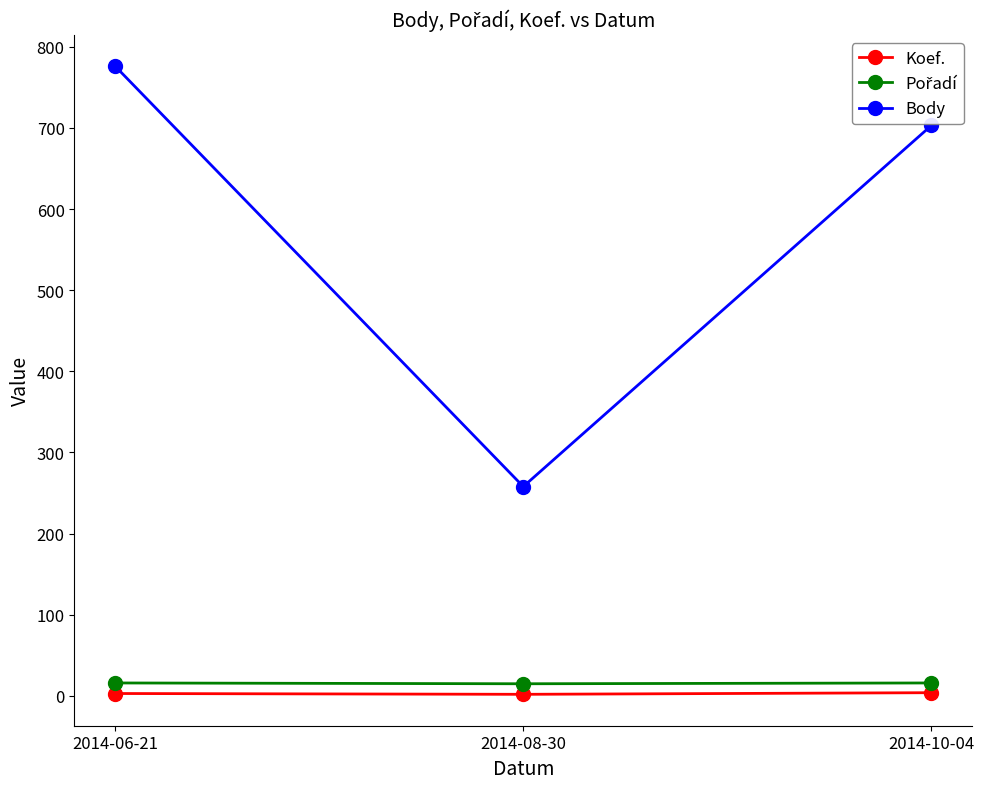

Between 2014-06-21 and 2014-08-30, which series saw the biggest shift?

Body